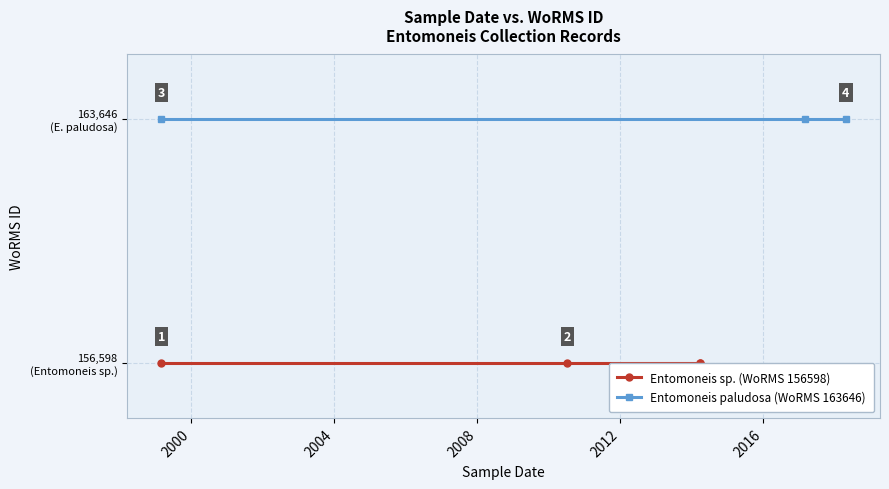

True or false: the data shows 156598 at 1999-03-01.

True